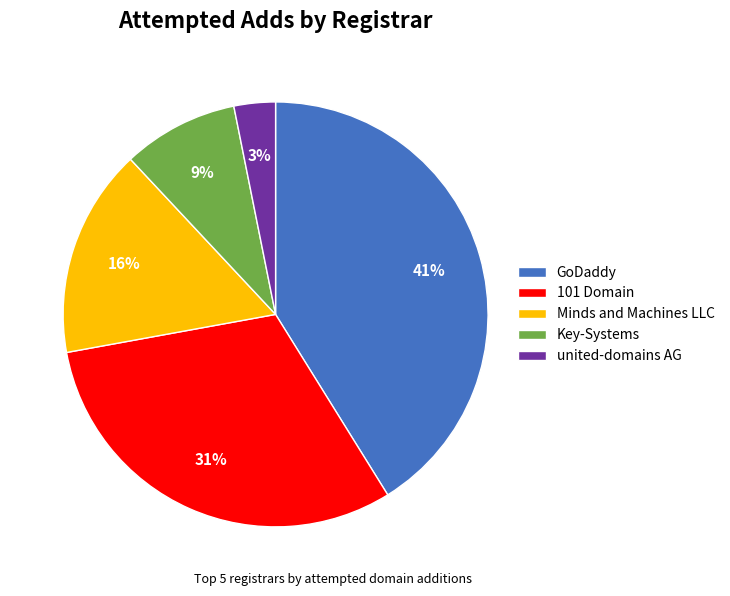

Approximately how many times larger is the value at Minds and Machines LLC compared to GoDaddy?

0.4